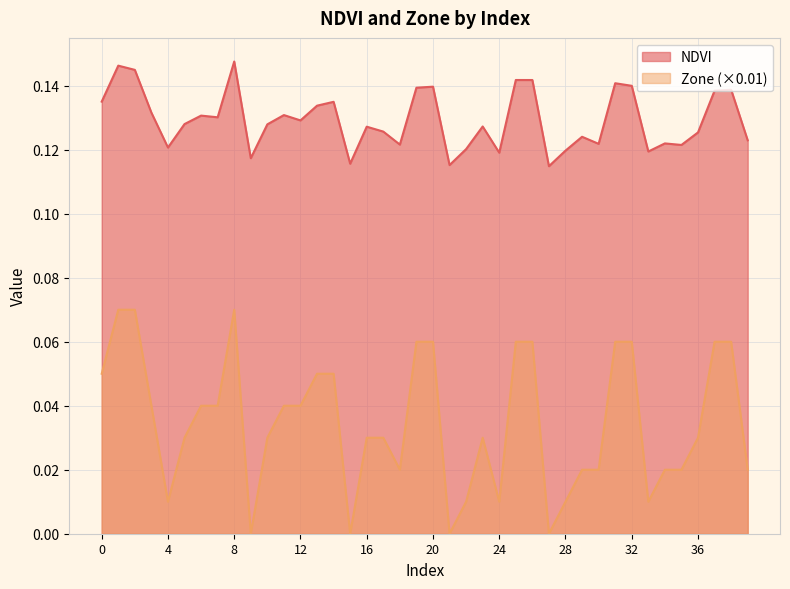

Which series changed the most between 10 and 28?

Zone